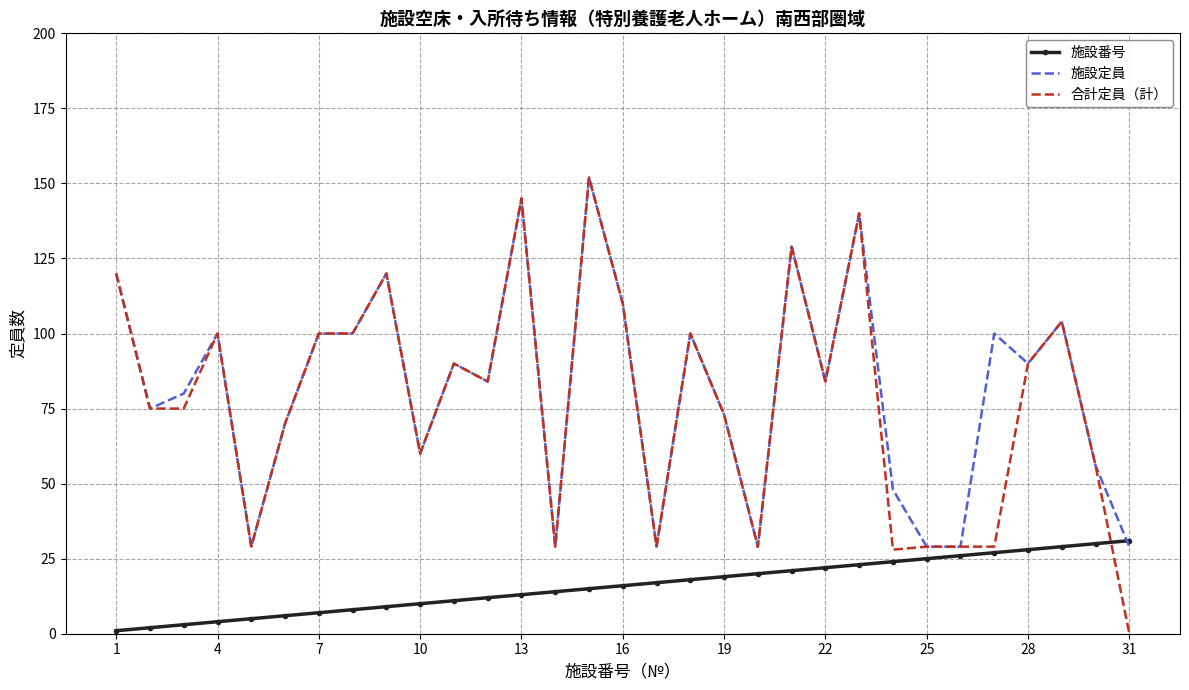

What is the difference between the maximum and minimum values in the 施設番号 series?

30